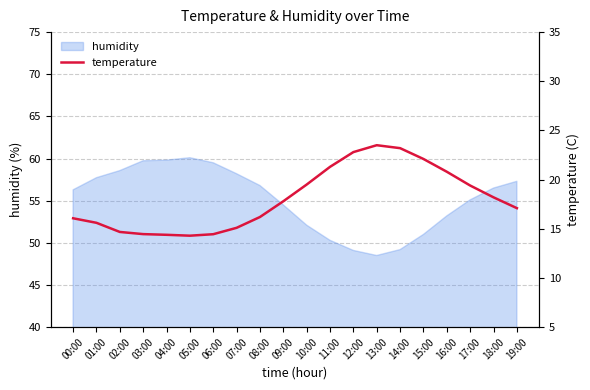

What is the label of the 17th point from the right?

03:00